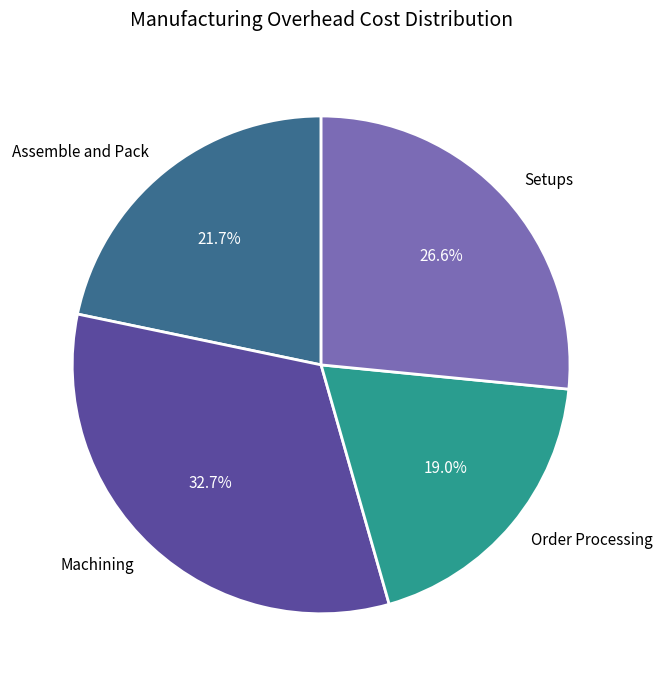

True or false: Order Processing accounts for 25% of the total.

False